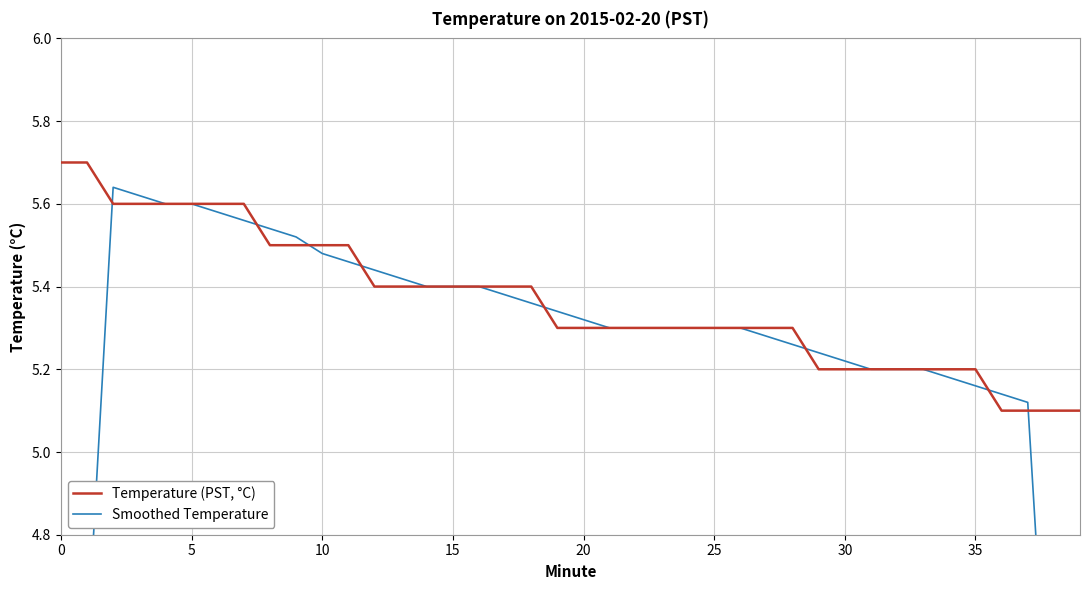

What is the minimum value for Temperature (PST, °C)?

5.1